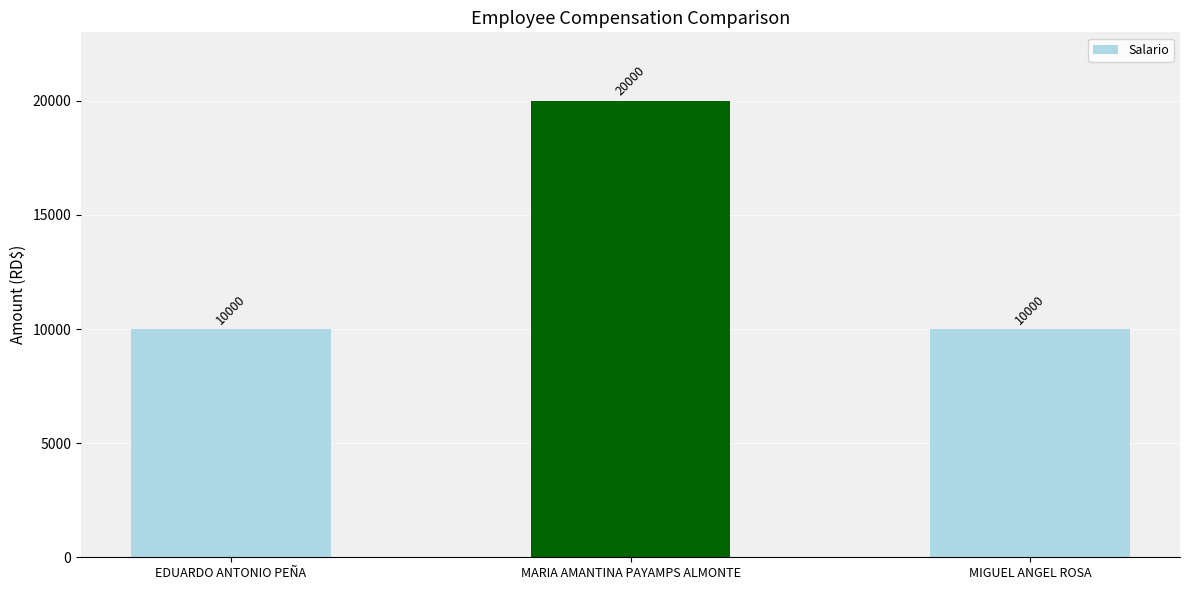

What is the smallest value displayed?

10000